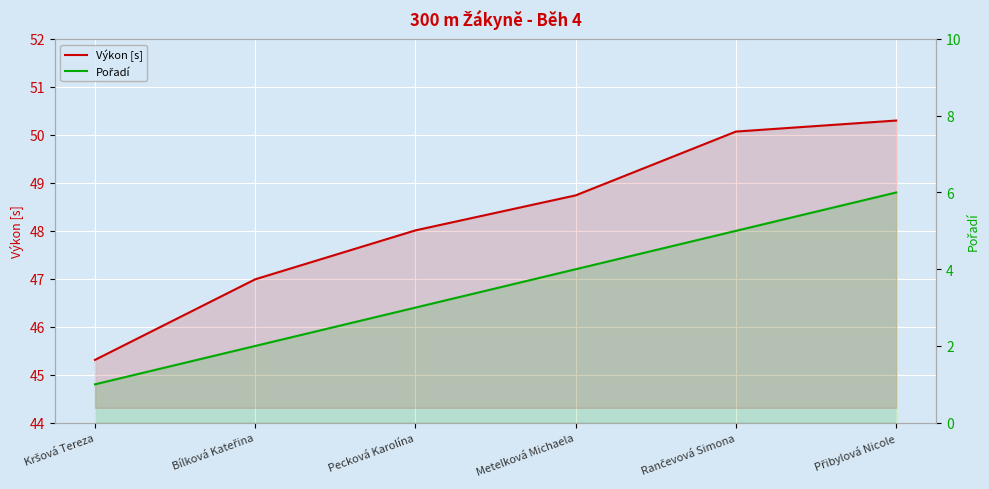

What are all the series names shown in the legend?

Výkon [s], Pořadí